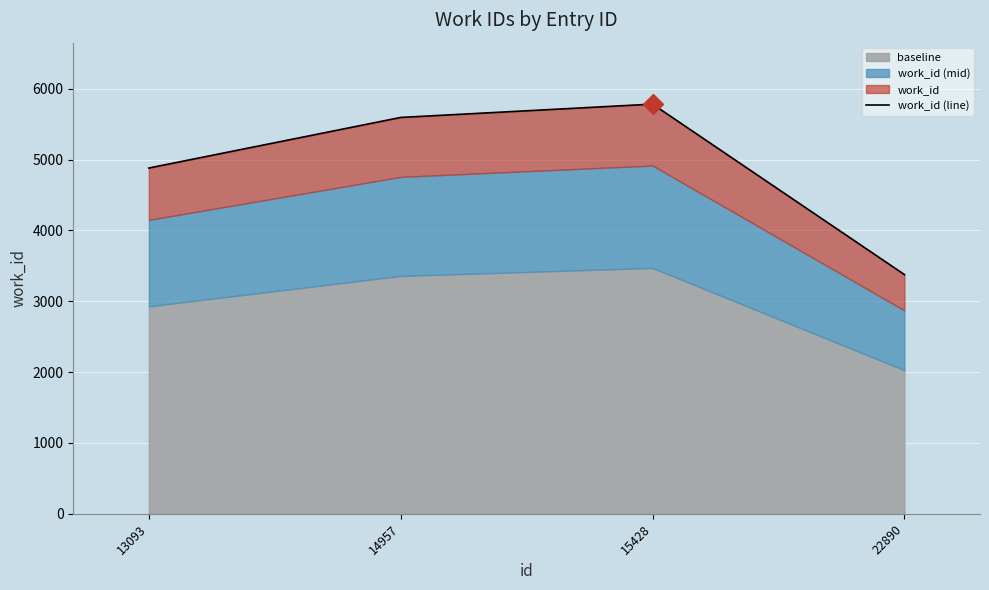

What is the average value?

4908